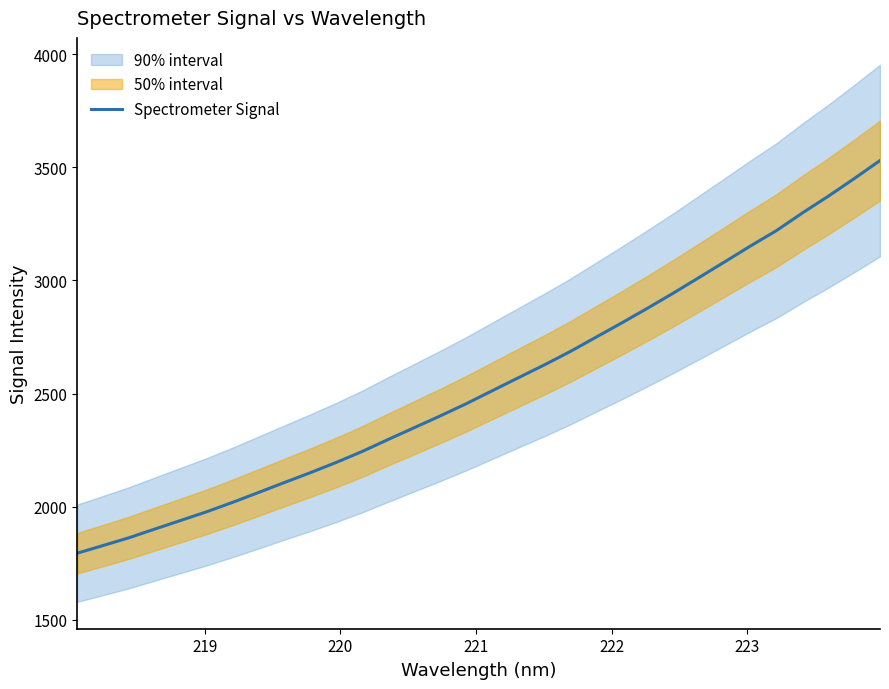

Reading right to left, transcribe all the data shown in this chart.

3530.2	3450.2	3372.4	3298.5	3220.7	3152.9	3082.5	3012.6	2943.3	2876.3	2811.1	2747.6	2684.0	2625.0	2568.5	2511.4	2454.3	2400.6	2348.8	2297.0	2244.1	2195.7	2150.3	2106.8	2062.7	2019.1	1977.5	1939.2	1901.1	1862.4	1828.0	1794.0